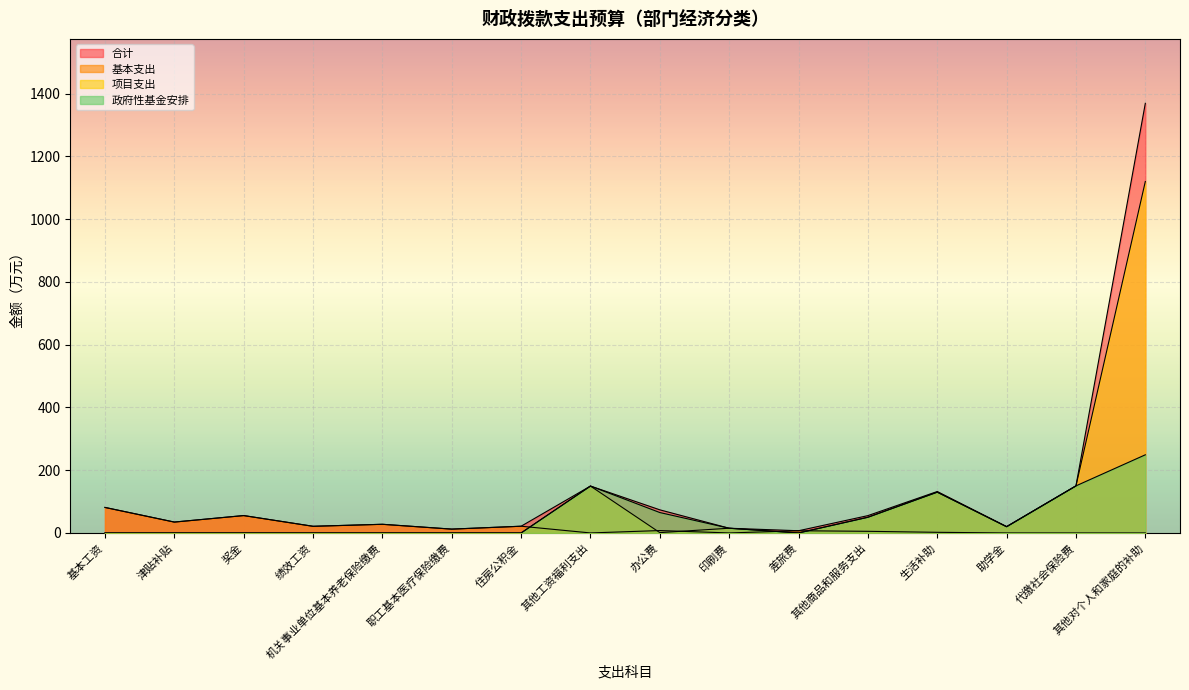

At which category is the sum across all series the highest?

其他对个人和家庭的补助